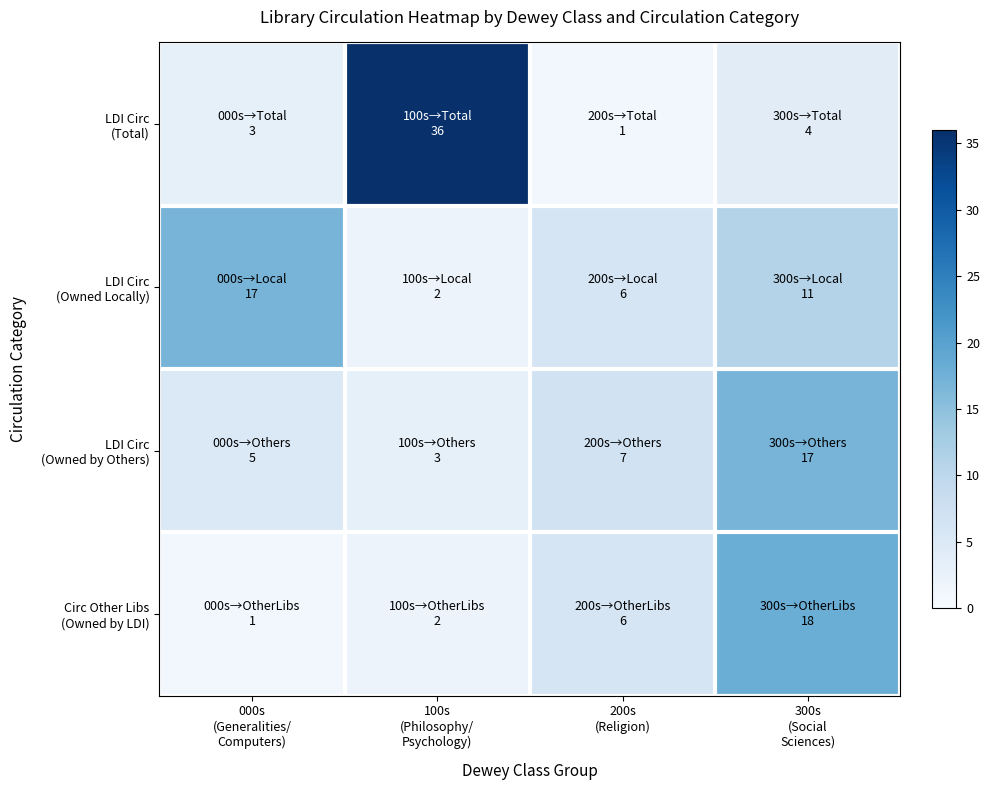

How many series are shown in this chart?

4